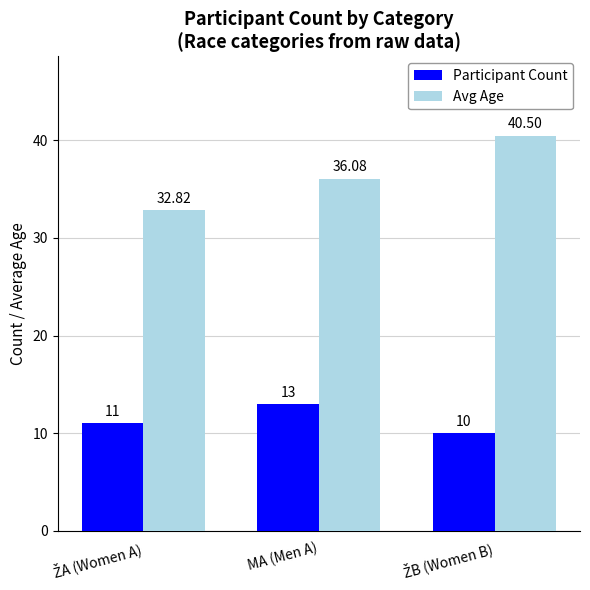

How many values in the Participant Count series are below 11?

1